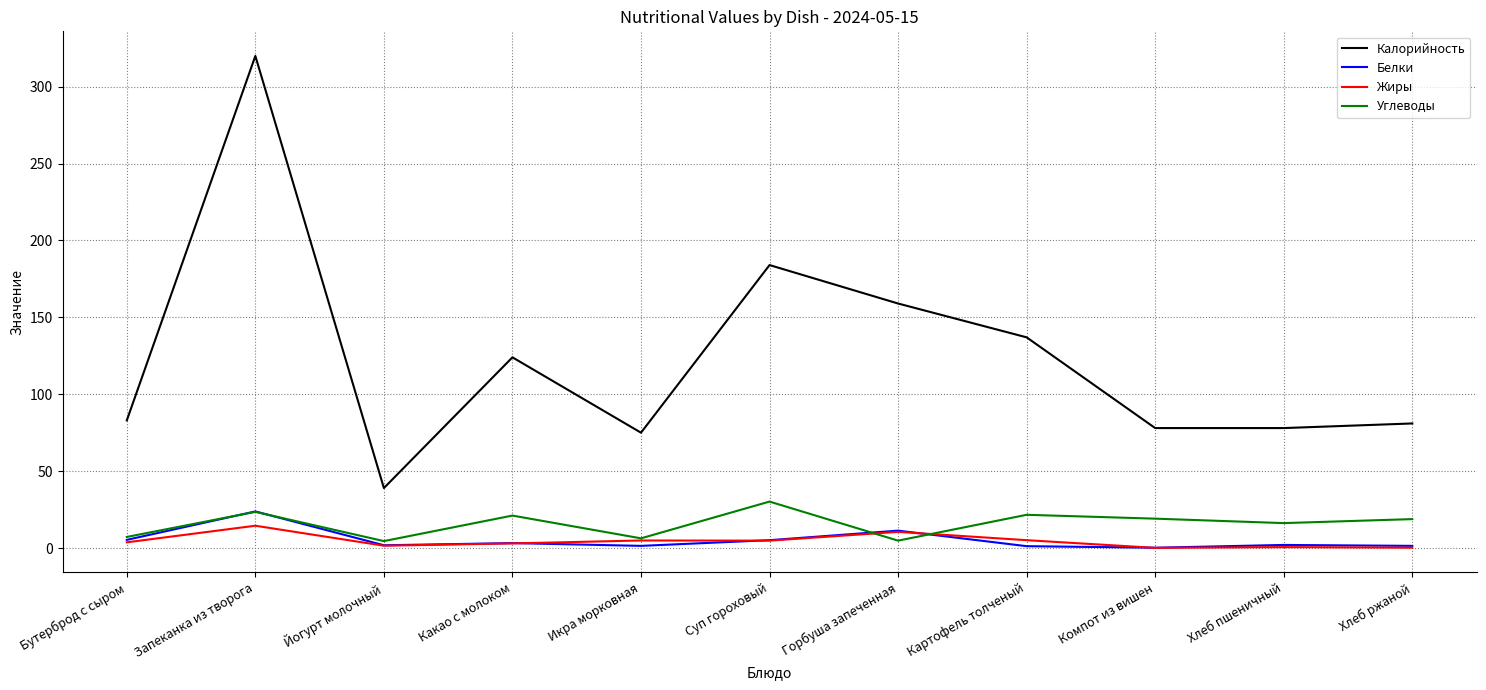

At which category does Белки reach its first local peak?

Запеканка из творога